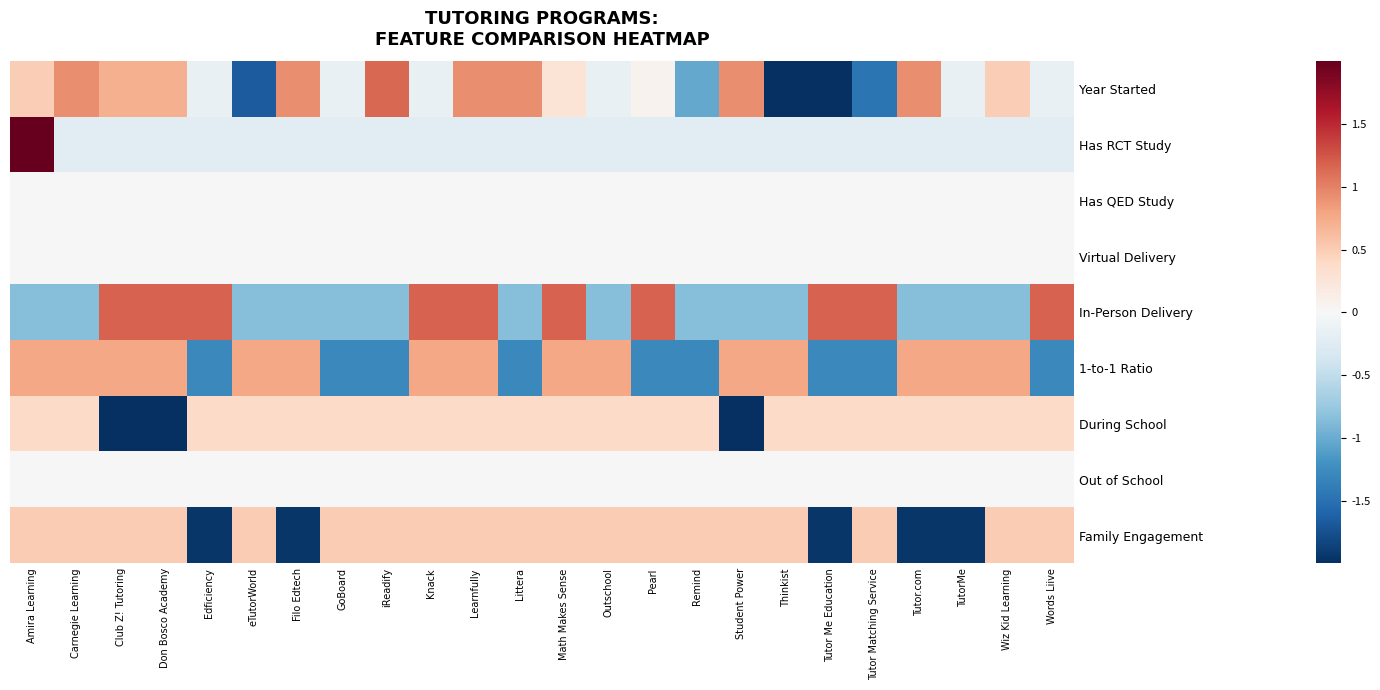

How many series are shown in this chart?

9